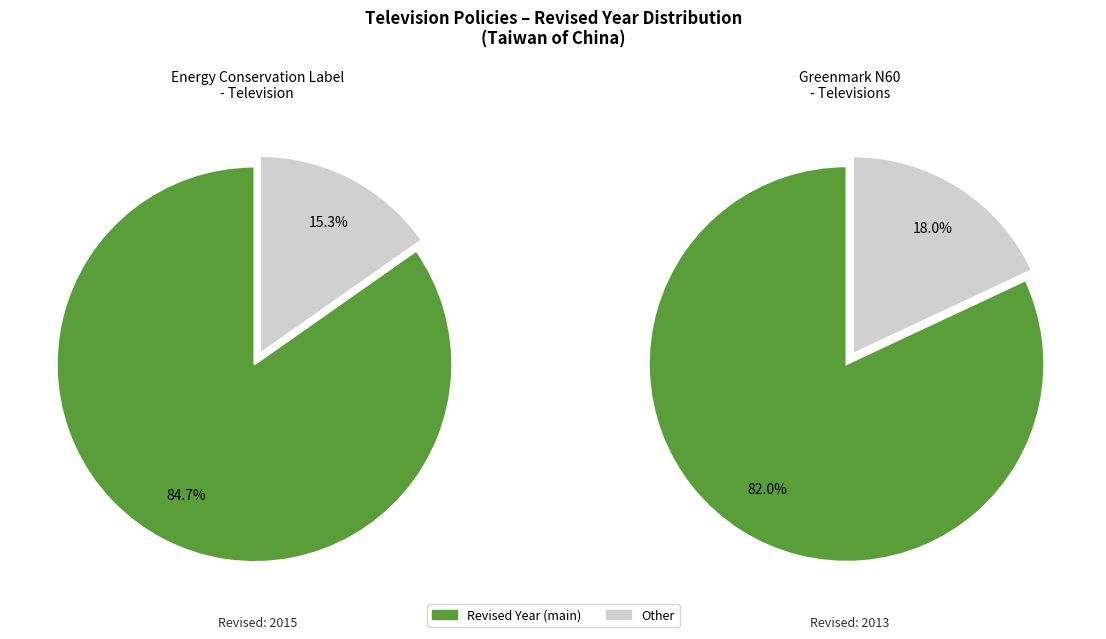

Does Greenmark N60 - Televisions represent more than half of the total?

No